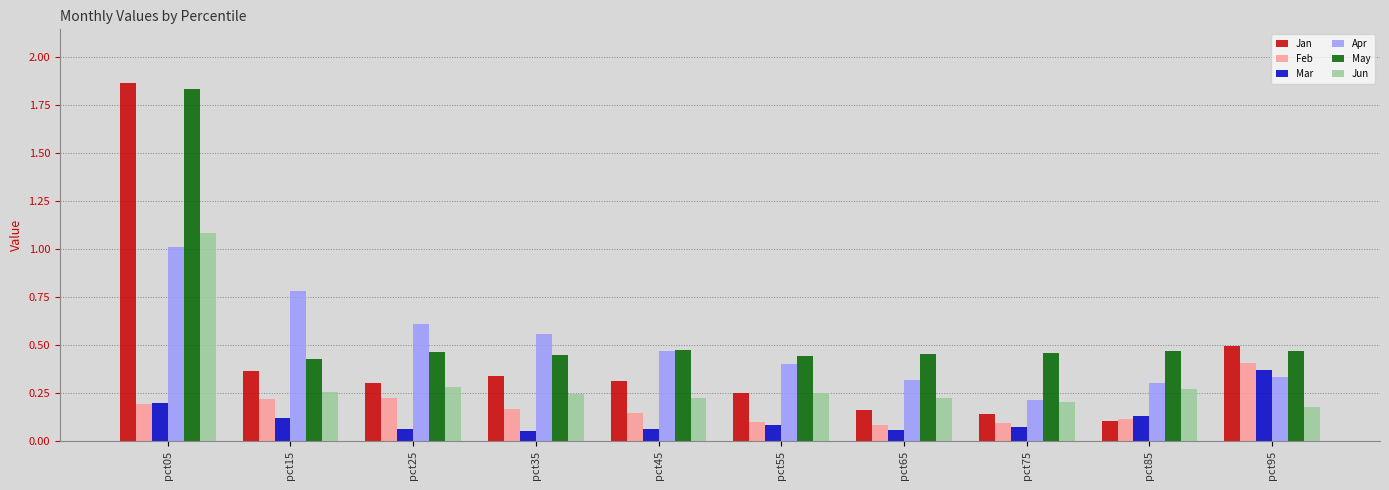

At which category is the sum across all series the highest?

pct05